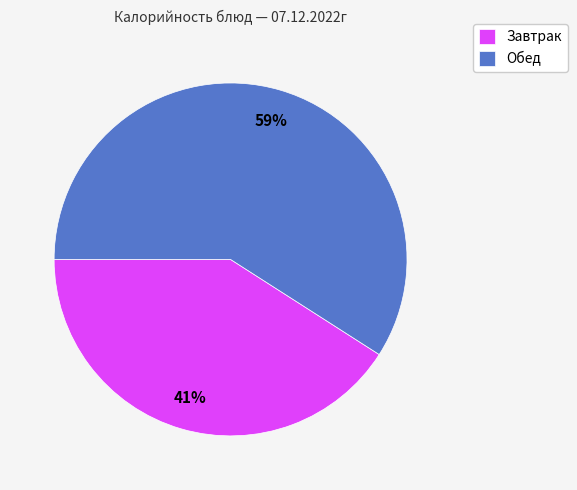

Approximately how many times larger is the value at Завтрак compared to Обед?

0.7